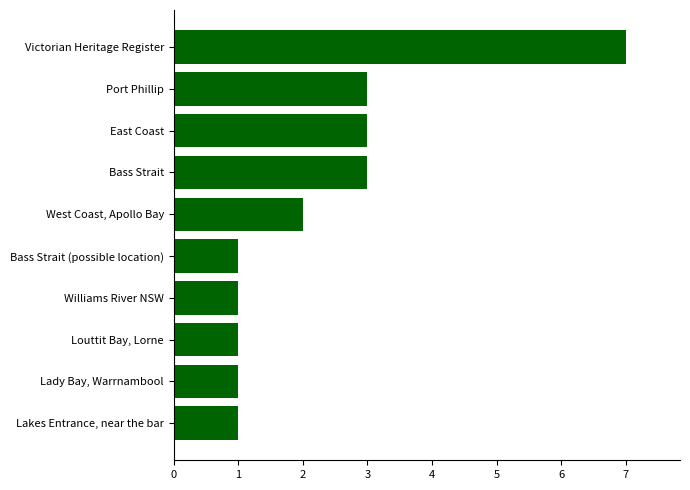

What is the greatest value displayed?

7